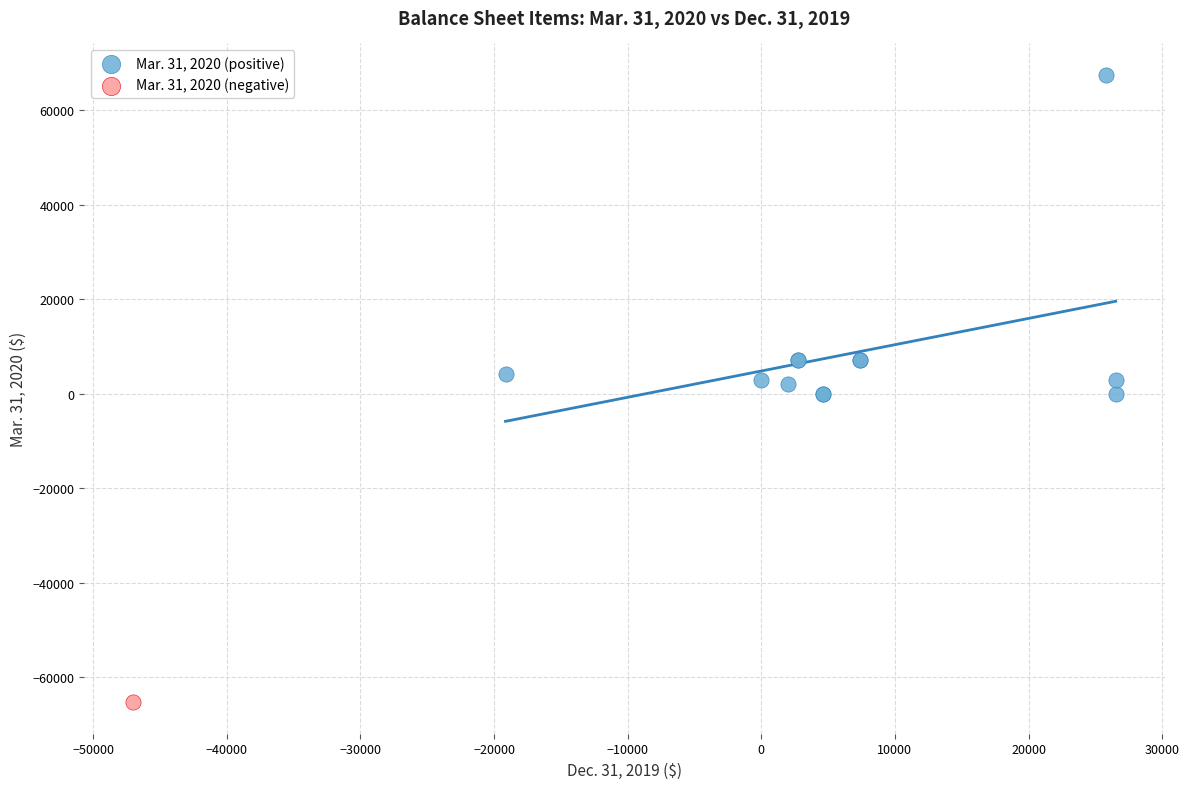

What are all the series names shown in the legend?

Mar. 31, 2020 (positive), Mar. 31, 2020 (negative)